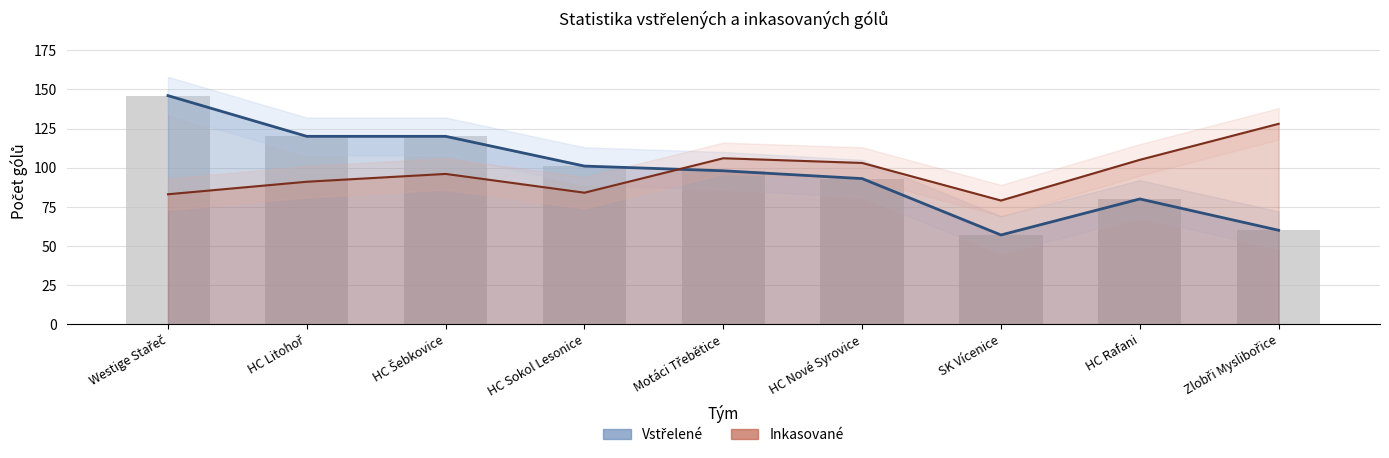

What is the value of the Inkasované bar at the 9th from the left?

128